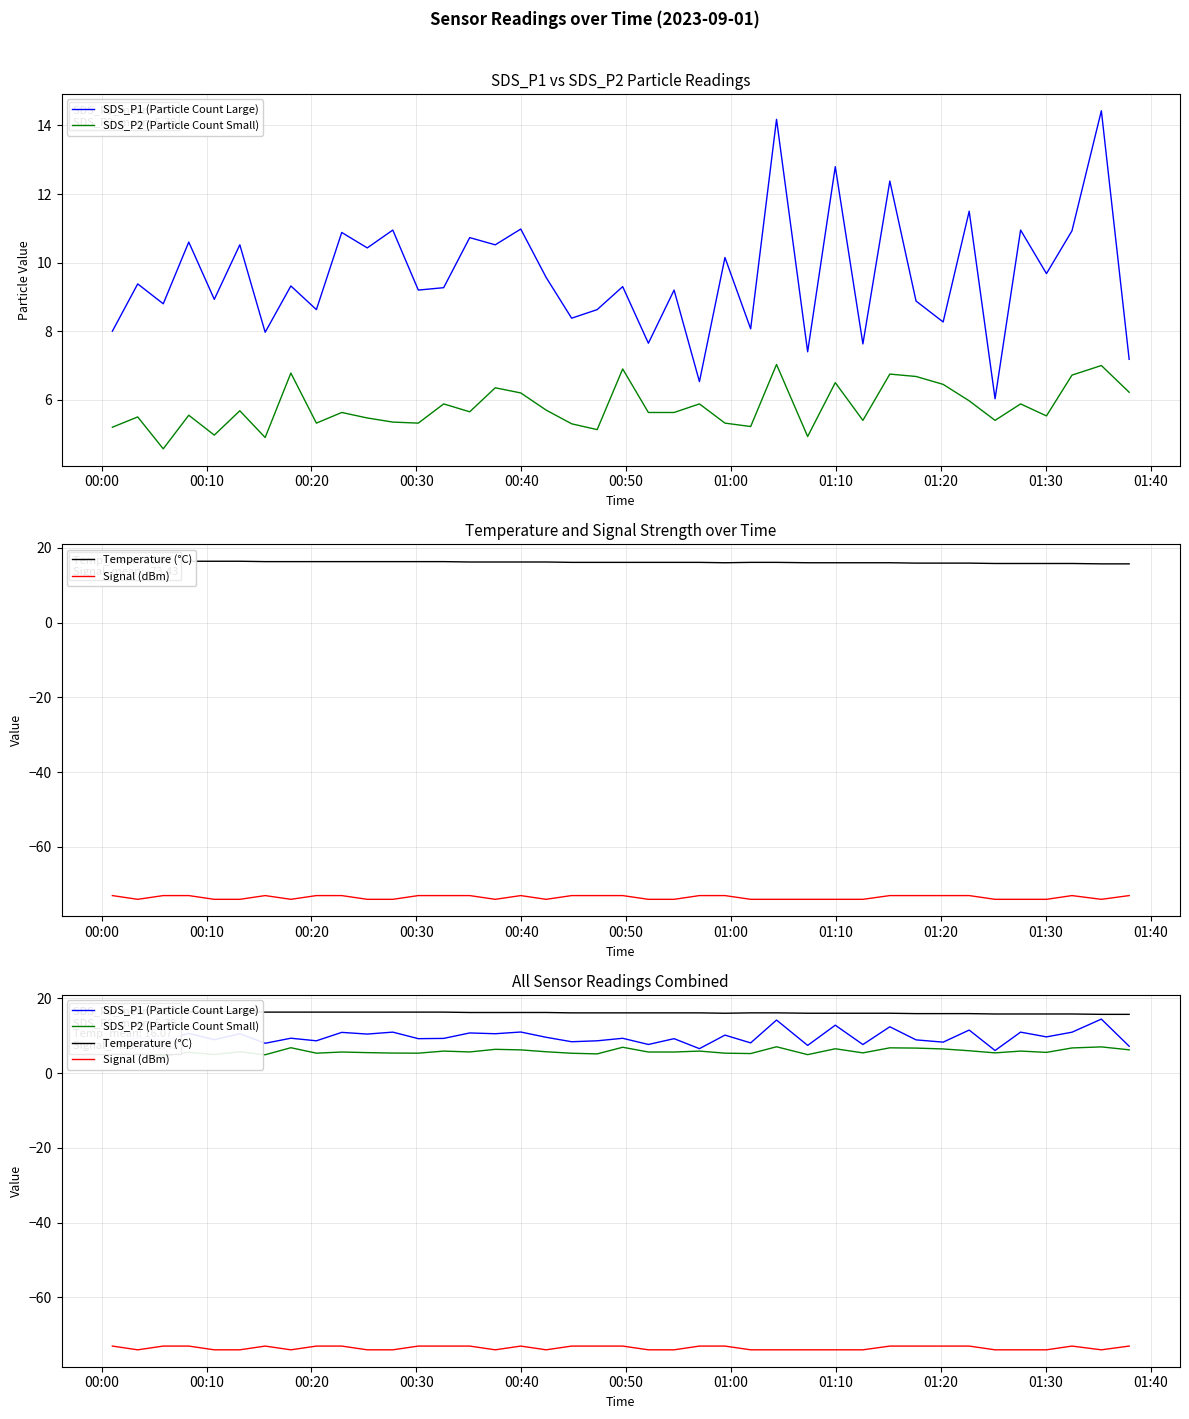

True or false: Signal (dBm) and SDS_P2 (Particle Count Small) intersect in this chart.

False